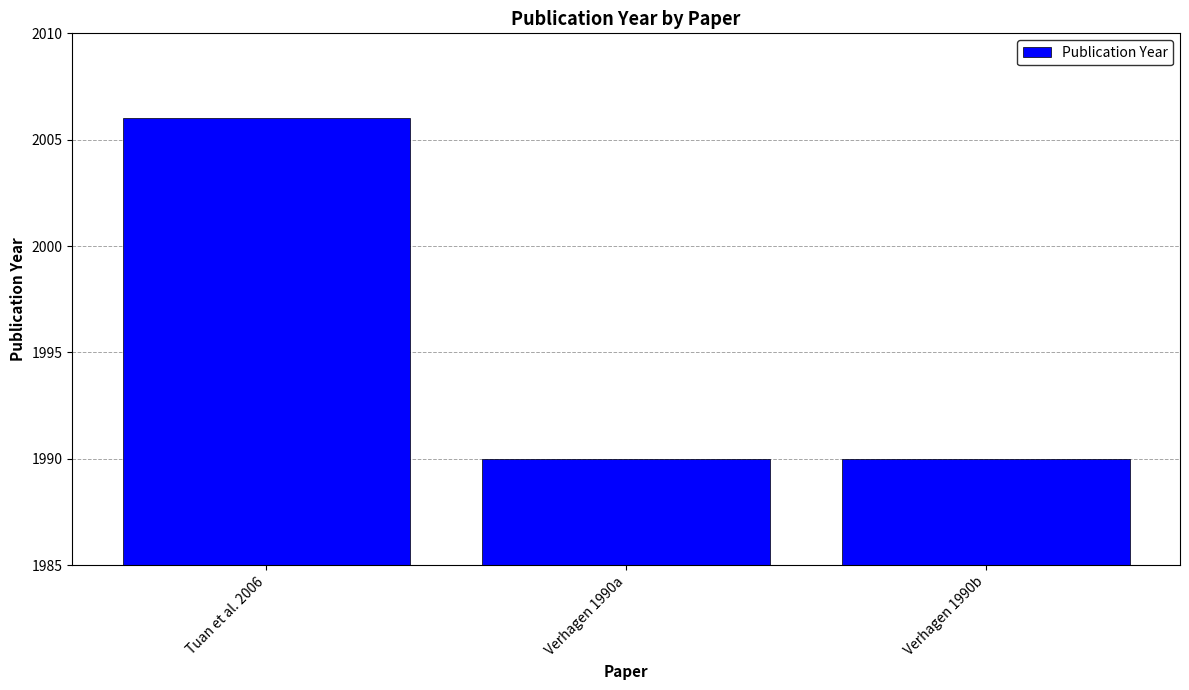

What is the approximate value at Tuan et al. 2006?

2006